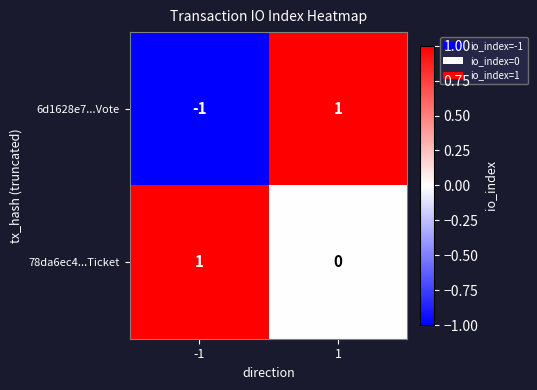

The 78da6ec4...Ticket series shows -1 at 1. True or false?

False